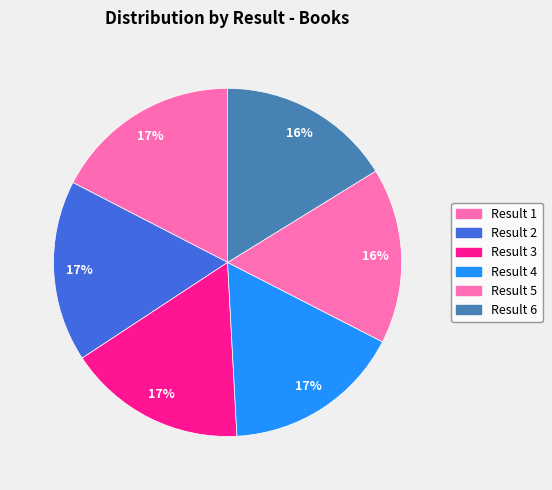

How many segments does this pie chart have?

6